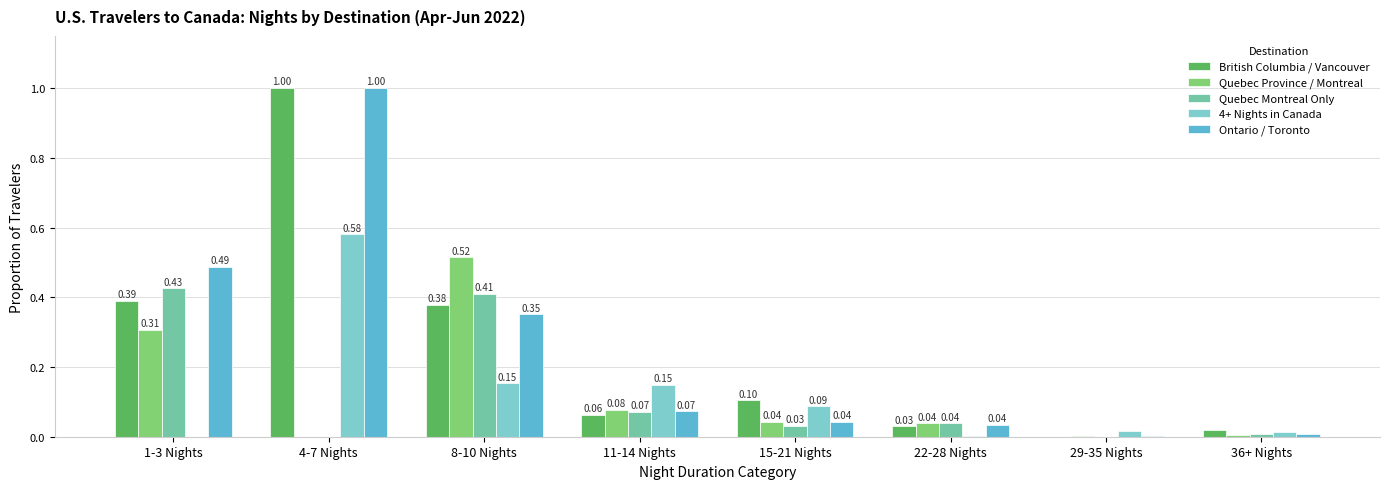

Which series changed the most between 15-21 Nights and 22-28 Nights?

4+ Nights in Canada